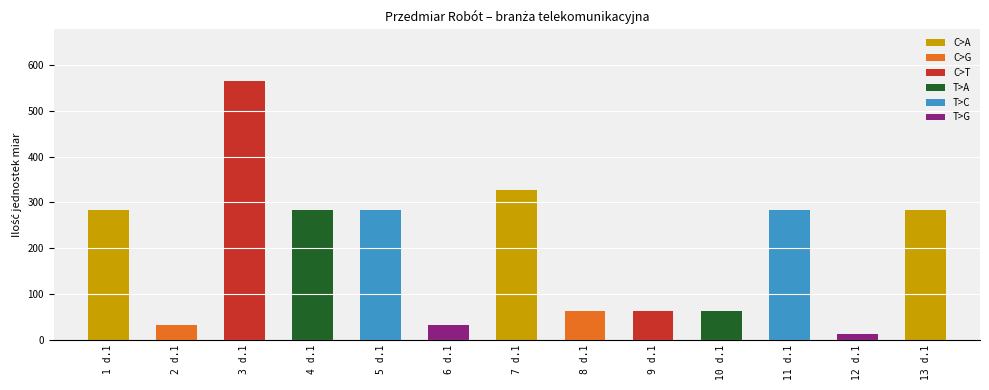

What is the label of the 5th bar from the right?

9 d.1